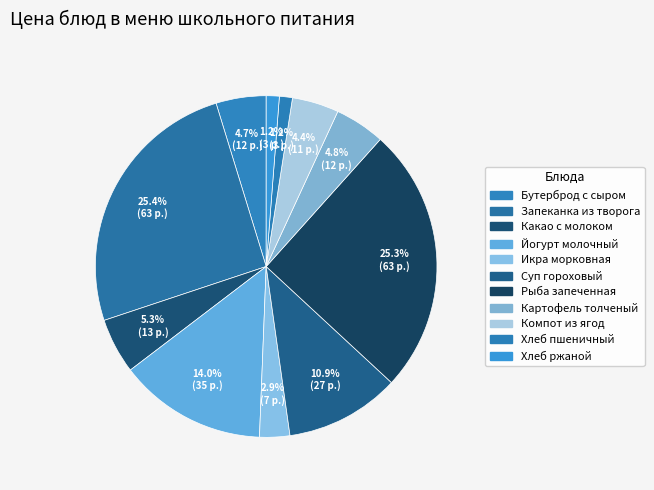

Count the number of slices in the pie.

11